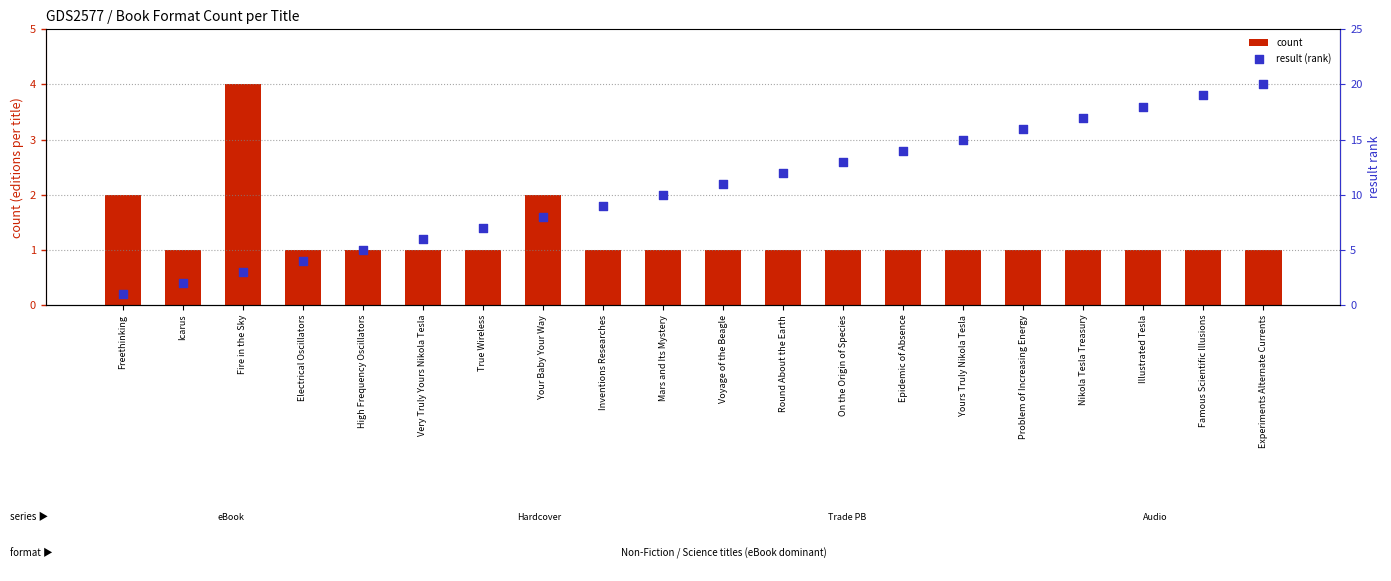

Is the value of count at Icarus greater than the value of result (rank) at Mars and Its Mystery?

No